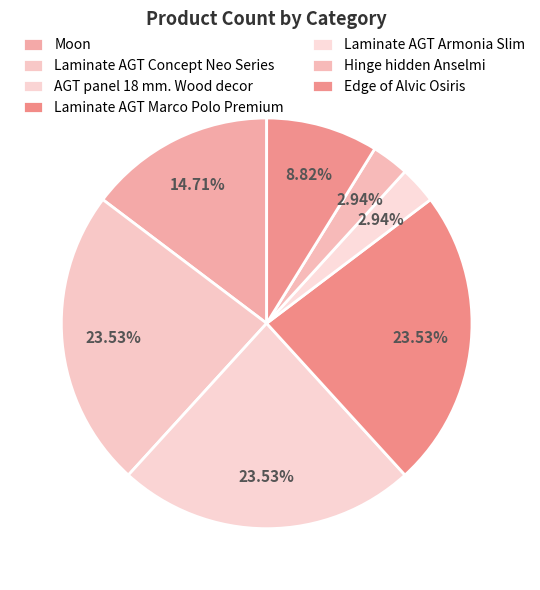

Do Edge of Alvic Osiris and AGT panel 18 mm. Wood decor together represent more than half of the pie?

No